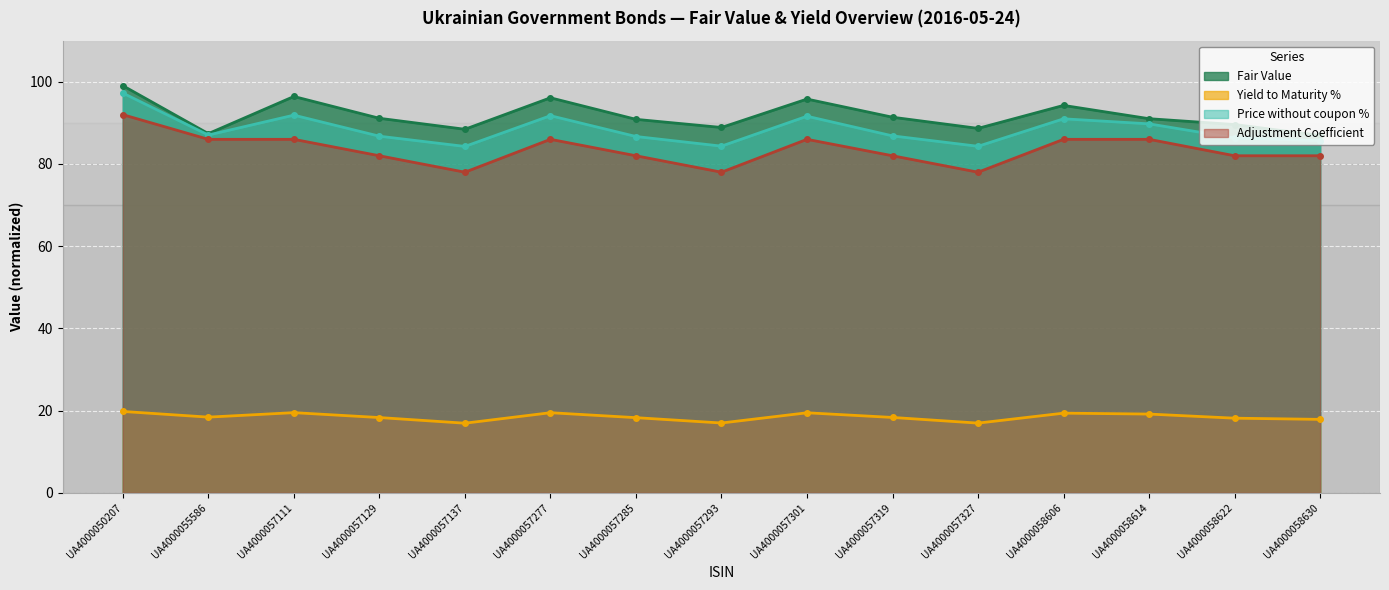

Is it true that Fair Value equals 116.8 at UA4000058630?

False